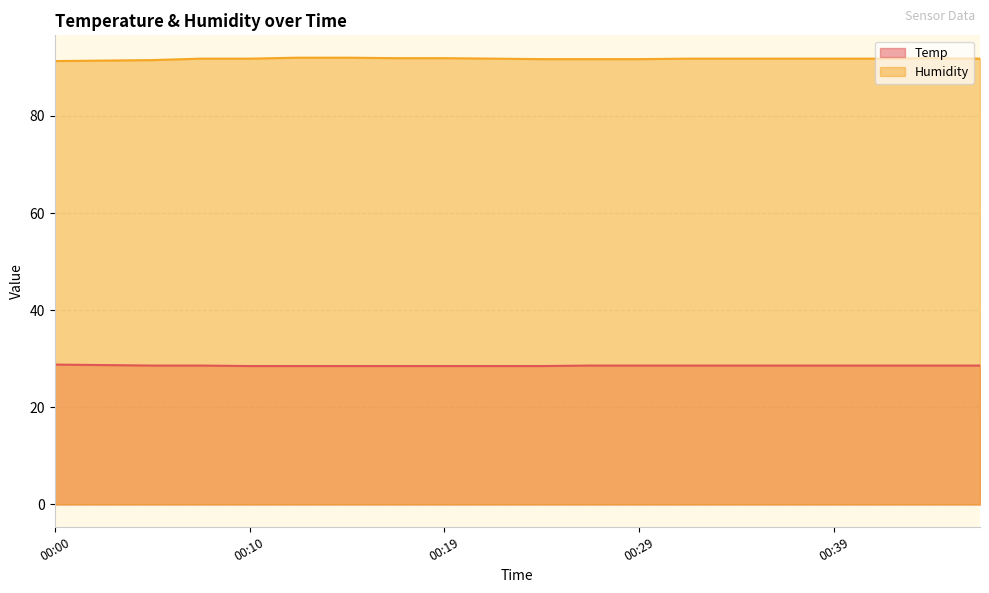

What is the difference between the highest and lowest values at 00:24?

63.2